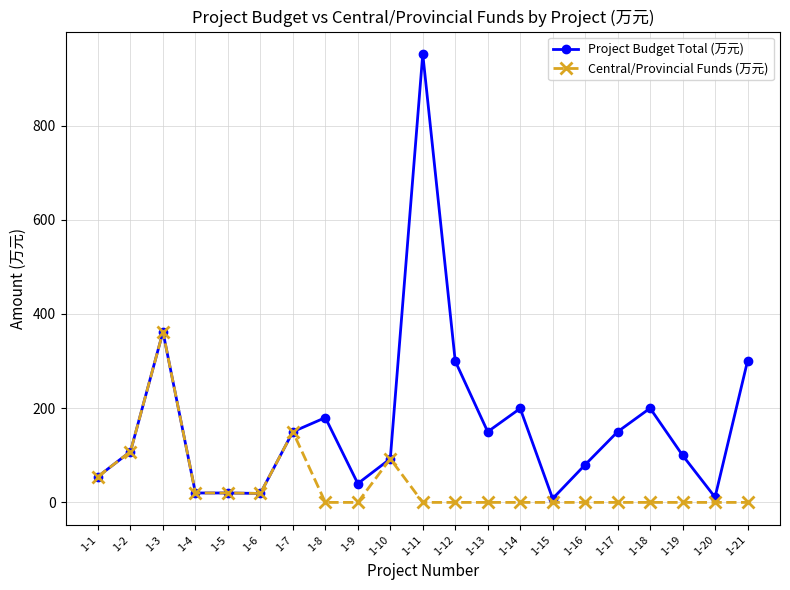

What is the value of the Central/Provincial Funds (万元) point at the 7th from the left?

150.0